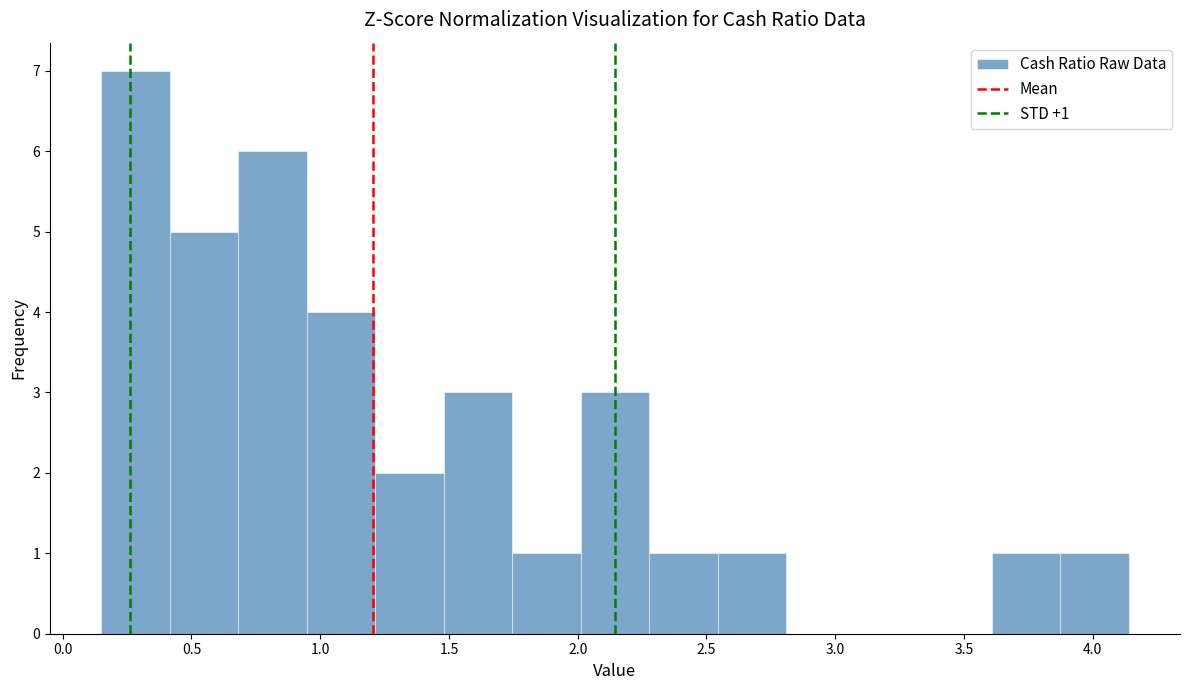

Over which range of the x-axis is the bar tallest?

0.15 to 0.40